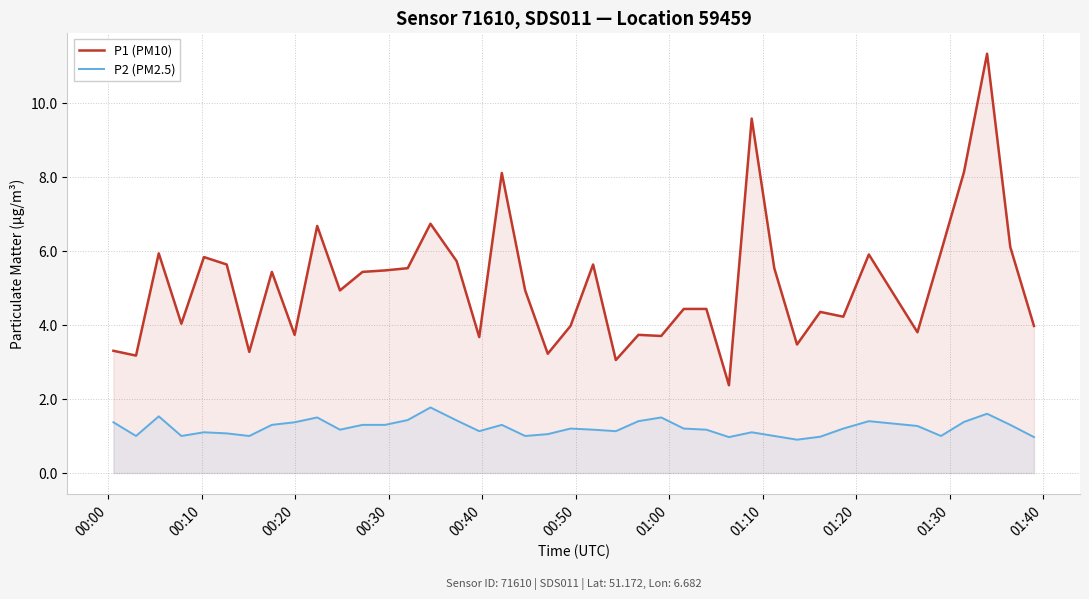

What is the minimum value shown in the chart?

0.9